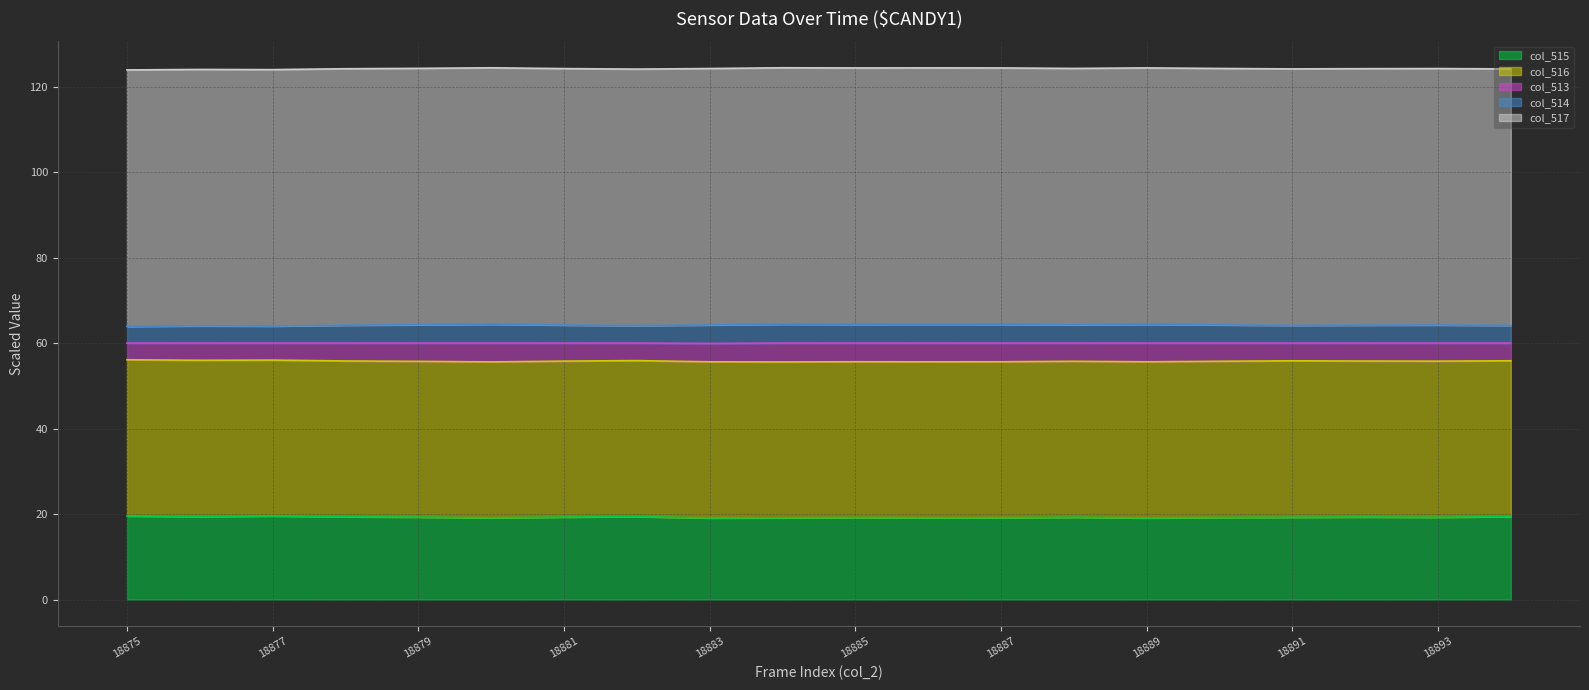

What is the highest value of the col_515 series?

19.5